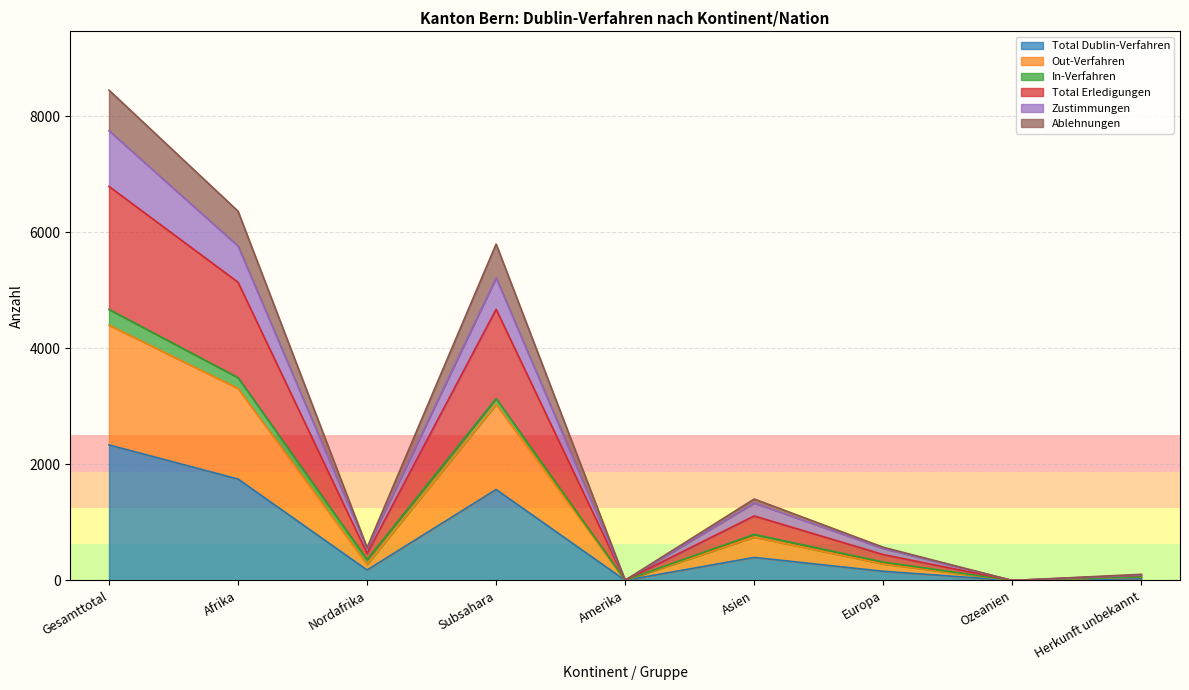

What is the value of the Total Dublin-Verfahren point at the 5th from the left?

2